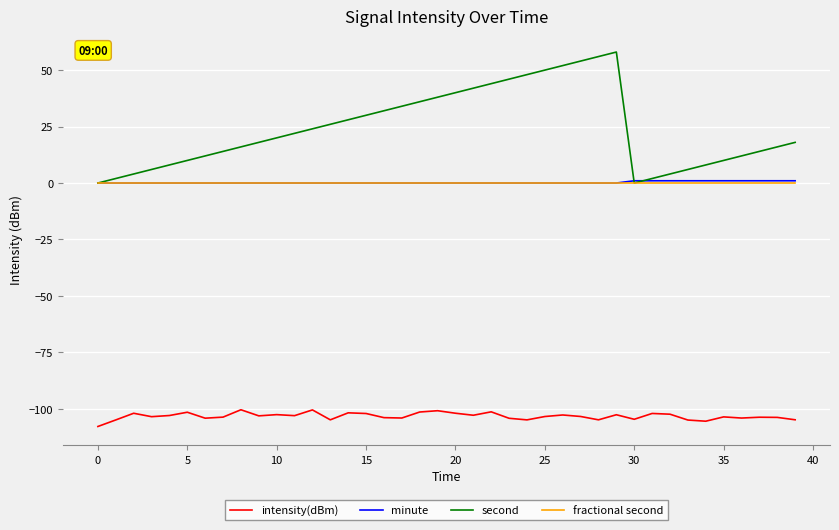

What is the minimum value shown in the chart?

-107.8